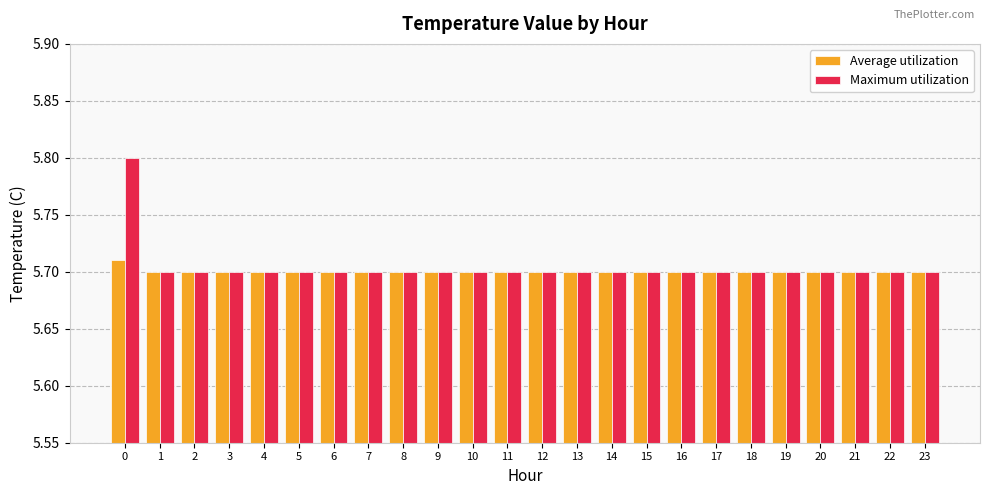

Which series has the widest spread of values?

Maximum utilization